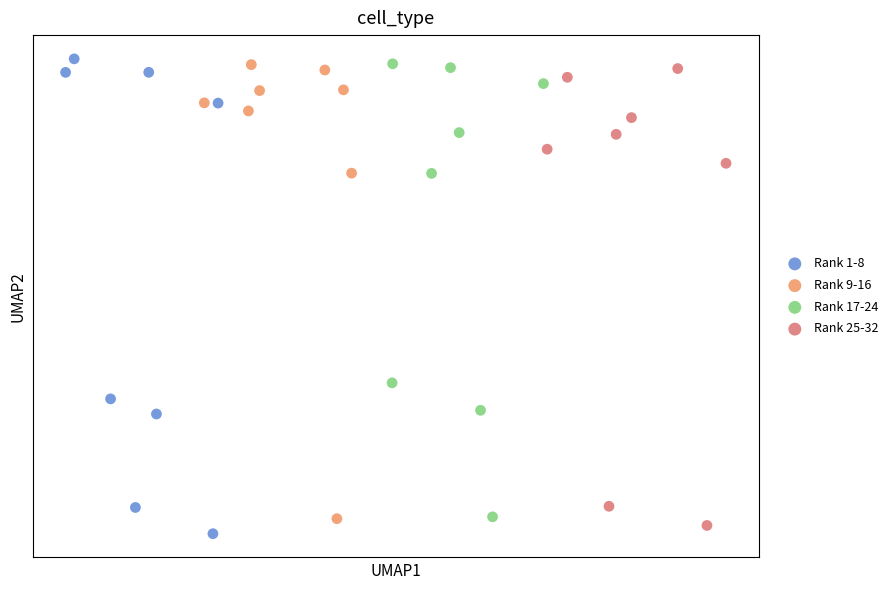

What are all the series names shown in the legend?

Rank 1-8, Rank 9-16, Rank 17-24, Rank 25-32